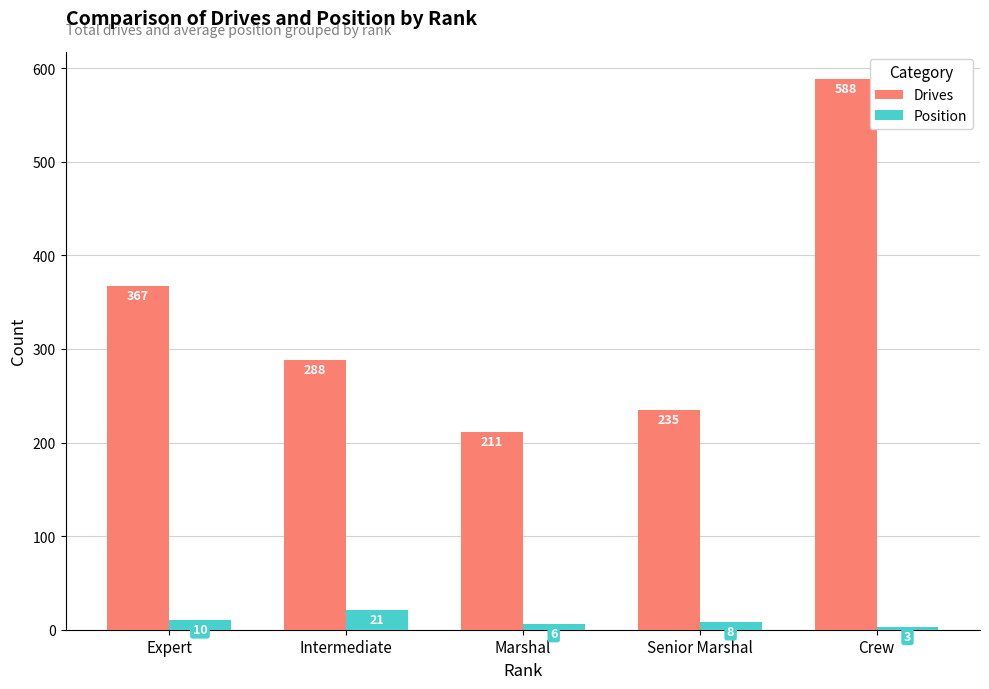

Where does the Position series first go above 8?

Expert